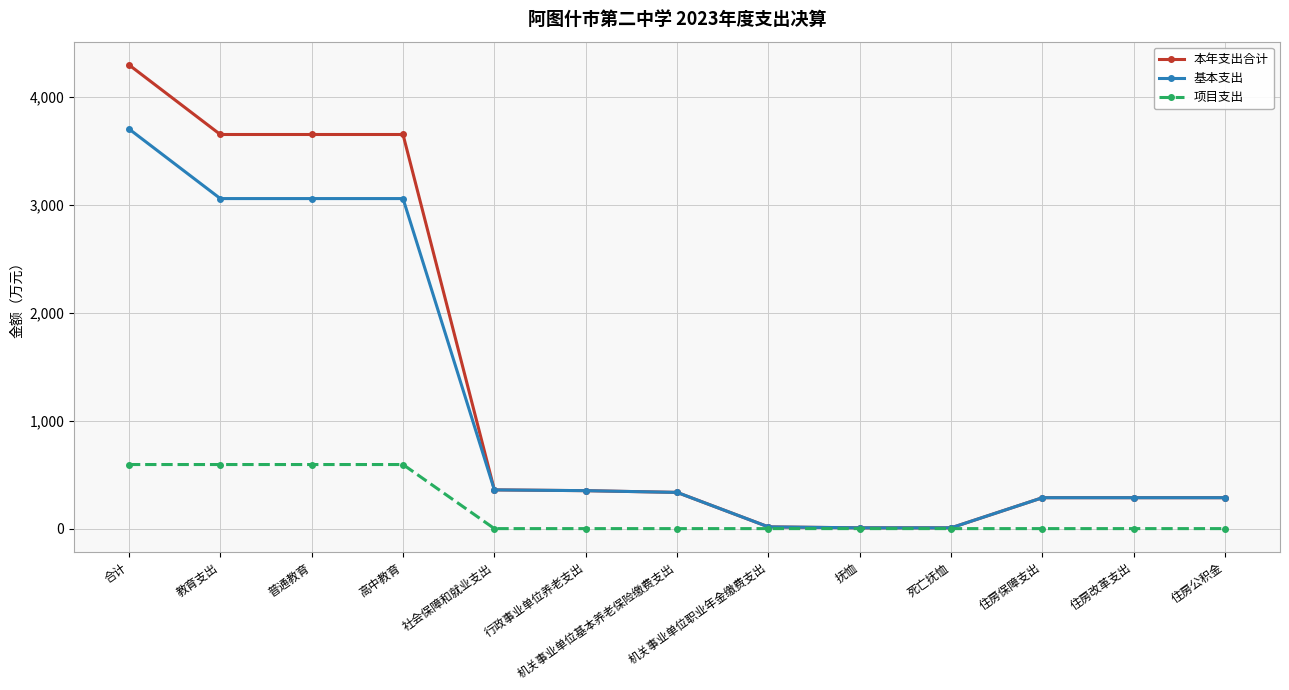

List the series in order of their peak value, lowest first.

项目支出, 基本支出, 本年支出合计